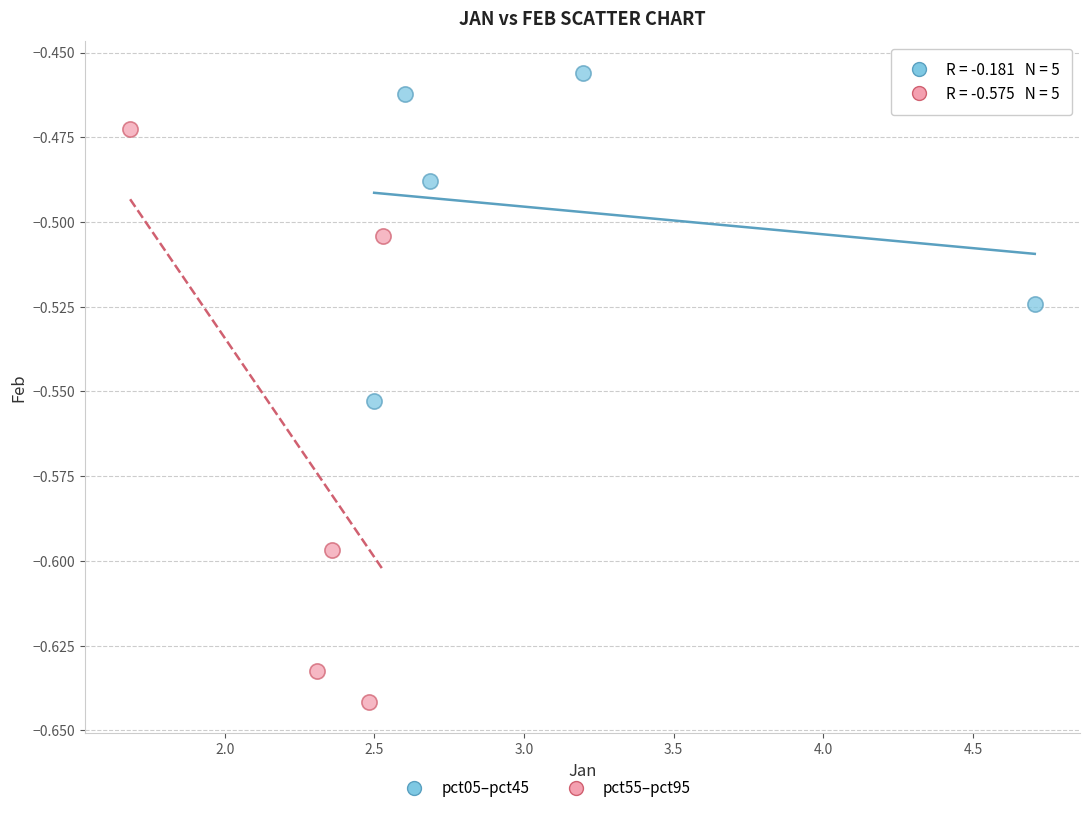

Which series reaches the minimum Y coordinate?

pct55–pct95